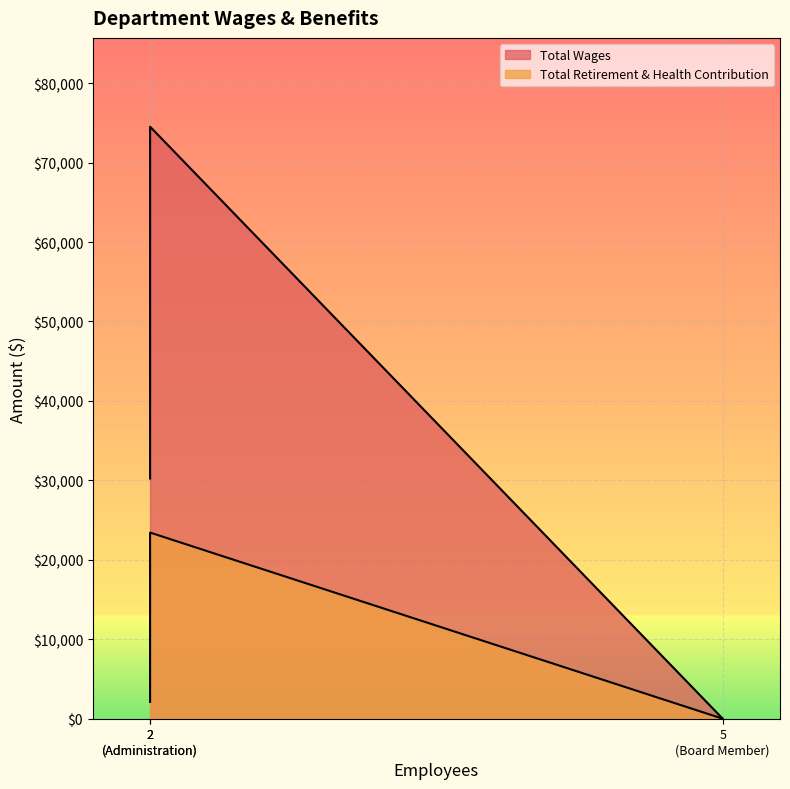

Reading left to right, extract all data points from this chart.

Total Wages: 74521	30239	0
Total Retirement & Health Contribution: 23431	2117	0